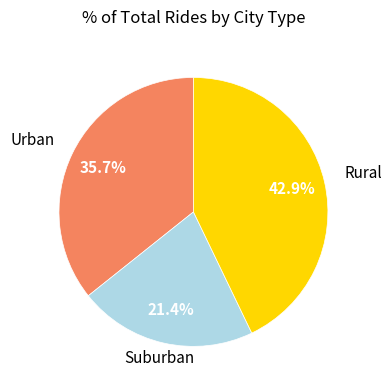

Is there any slice that represents more than half of the pie?

No